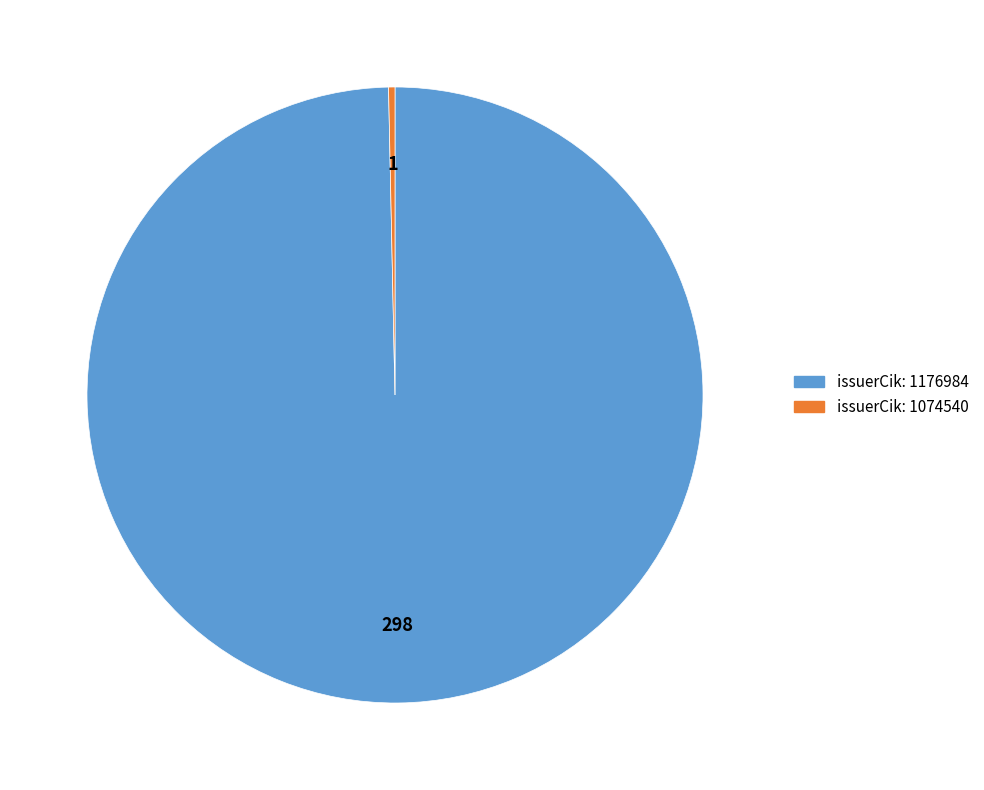

Does any single category account for the majority?

Yes